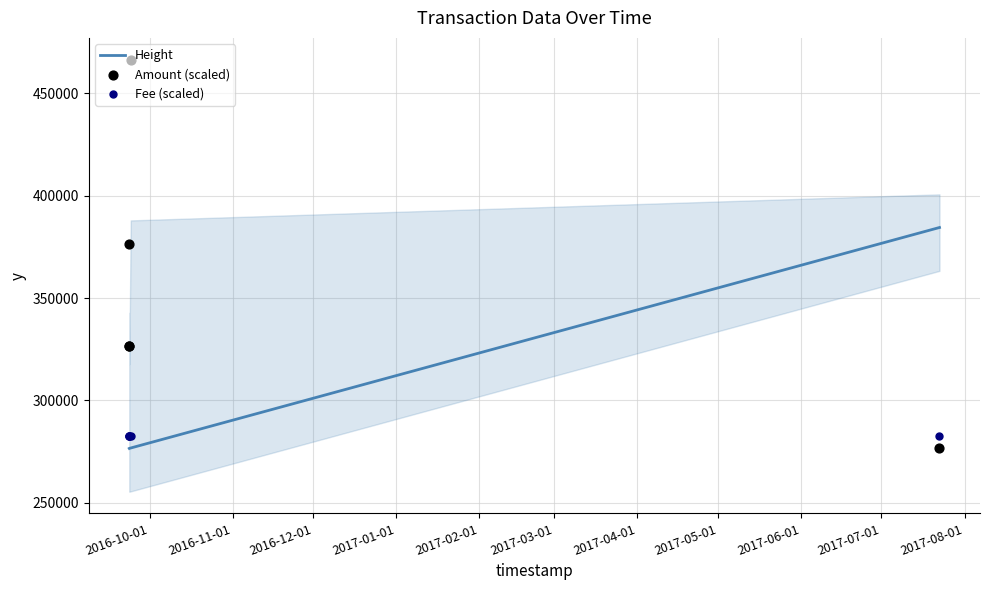

What is the maximum value for Height?

384494